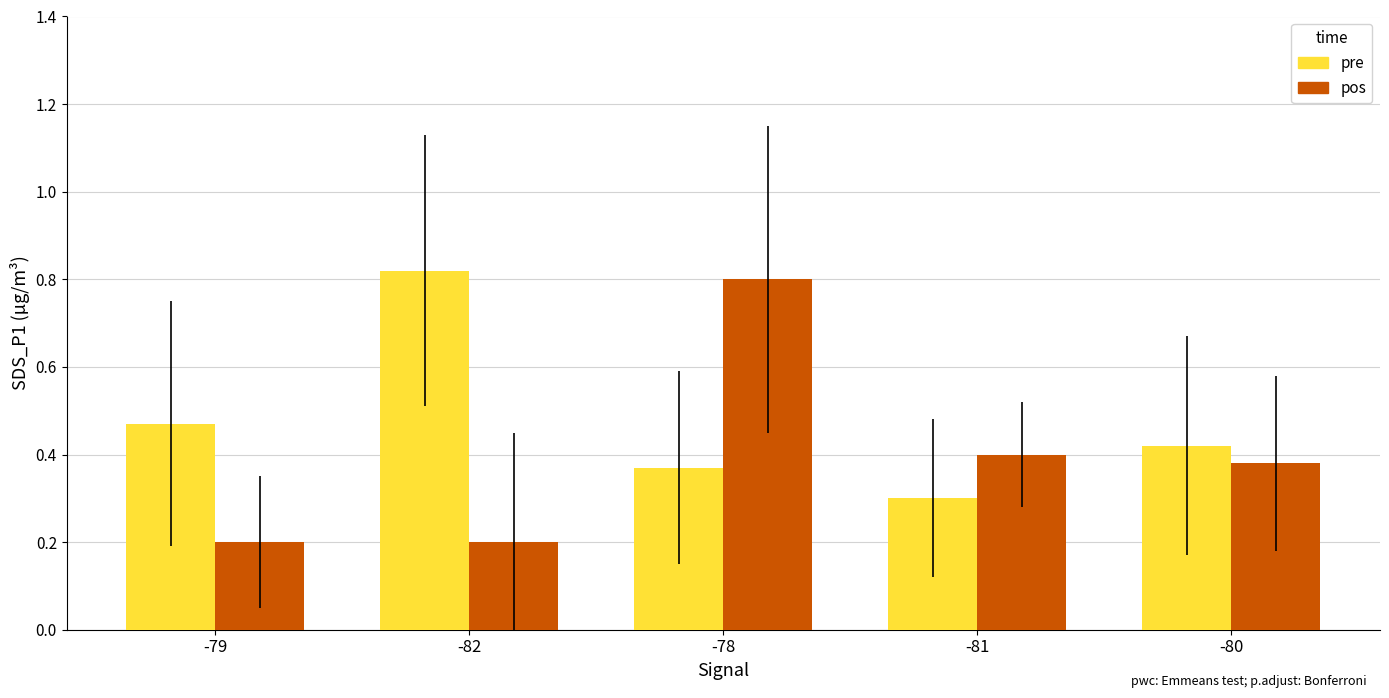

Which series has the largest total across all categories?

pre